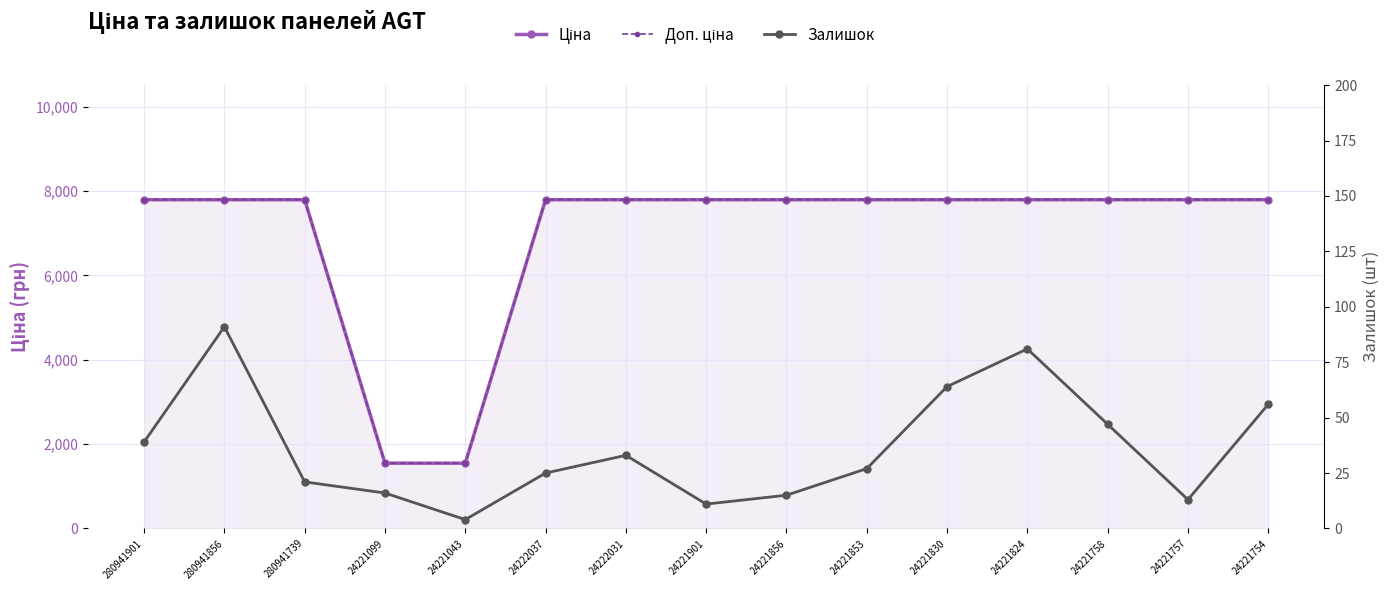

What is the difference between the highest and lowest values at 24221830?

7728.9